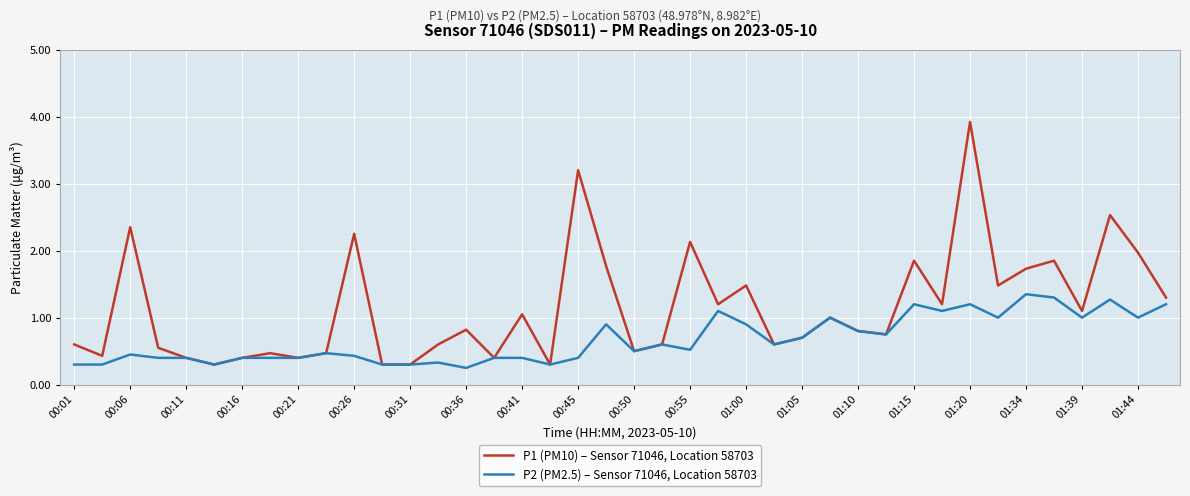

What is the difference between the second highest and minimum values in the P1 (PM10) – Sensor 71046, Location 58703 series?

2.9